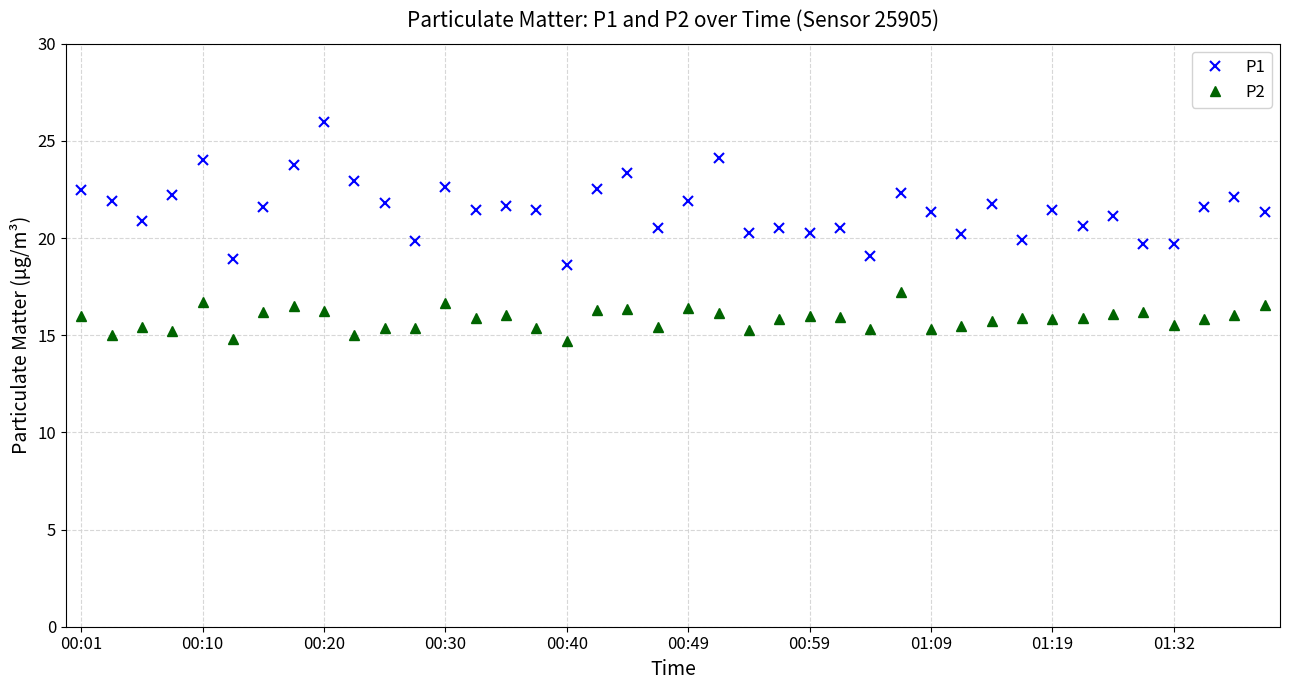

What is the difference between the second highest and minimum values in the P2 series?

2.0